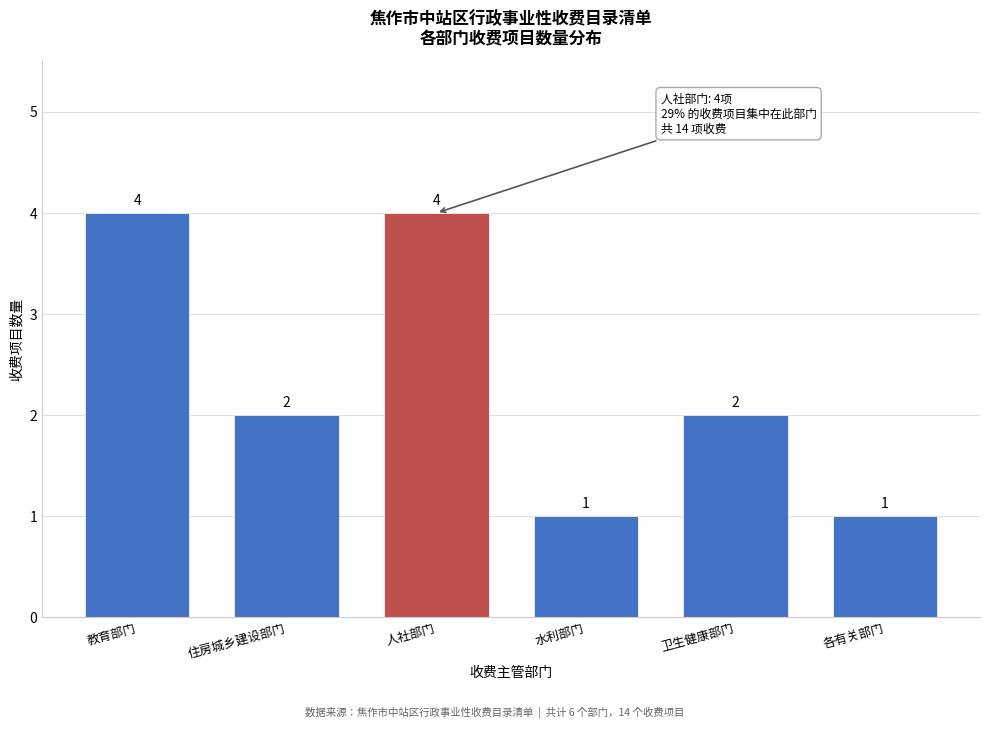

Reading left to right, transcribe all the data shown in this chart.

4	2	4	1	2	1